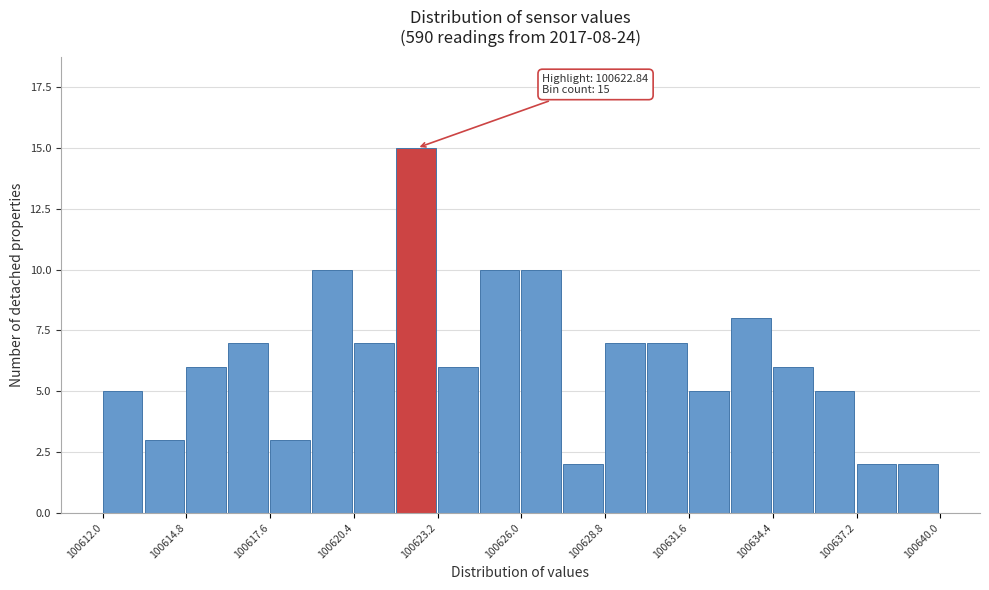

Around what value on the x-axis is the tallest bar? Give the approximate position of its centre, as read against the axis.

100622.5